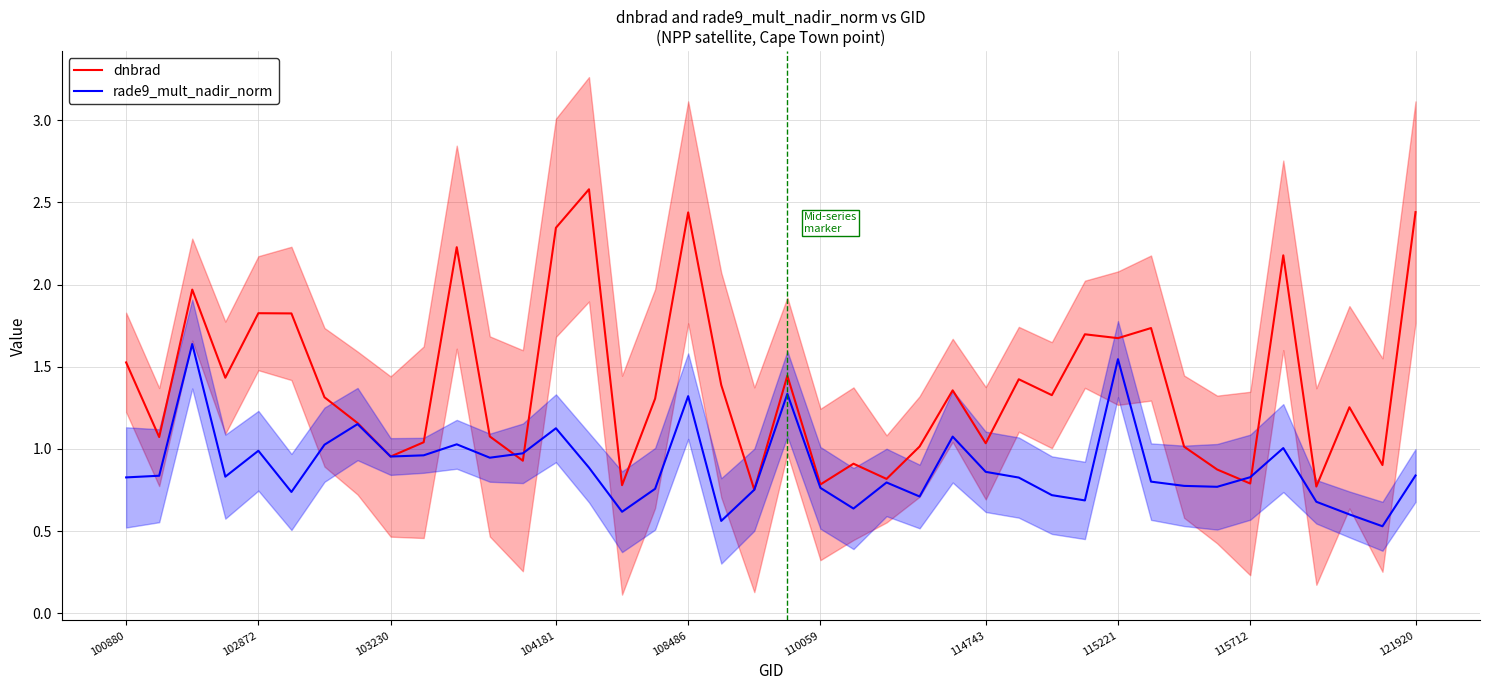

Is it true that rade9_mult_nadir_norm equals 1.0 at 110059?

False